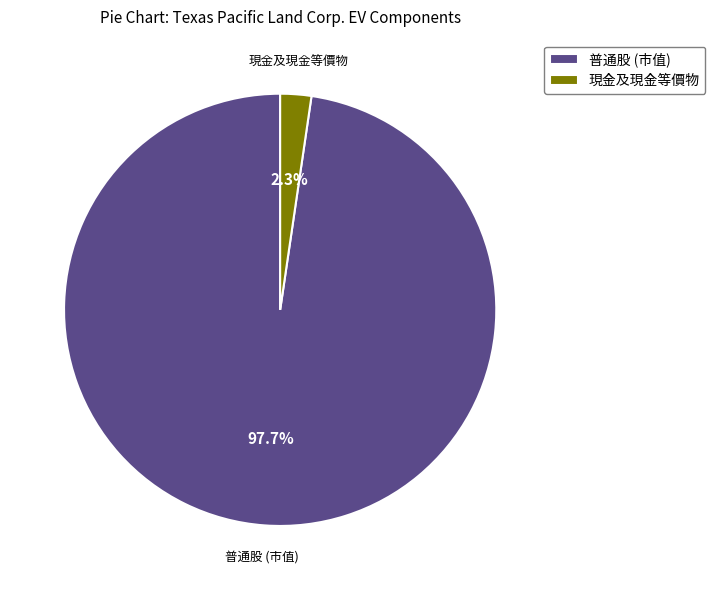

Rank the categories by value from lowest to highest.

現金及現金等價物, 普通股 (市值)